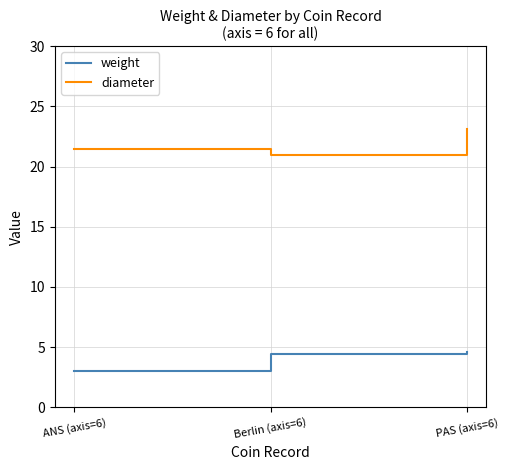

The weight series shows 2.0 at ANS (axis=6). True or false?

False